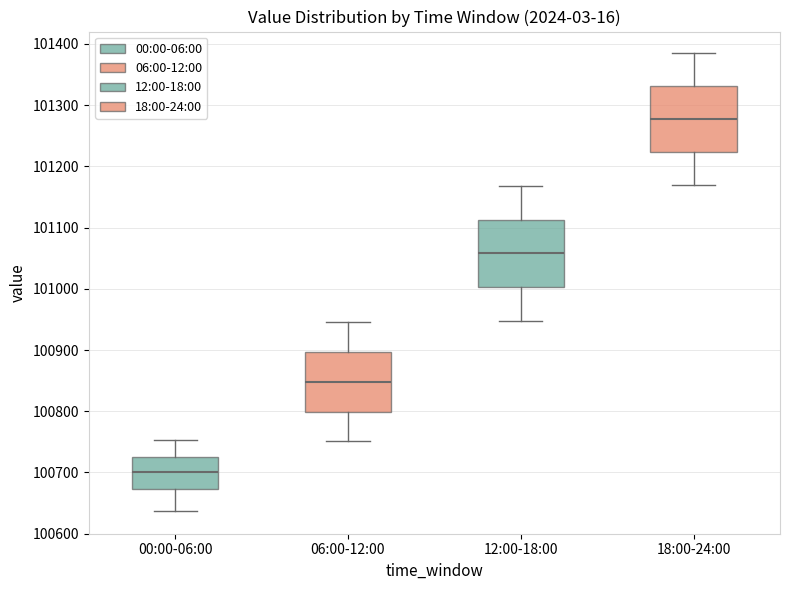

Reading left to right, transcribe this box plot: for each box, give where its median line is, the range the box spans, and where its two whiskers end, as read against the y-axis. The values are not printed on the chart, so give them approximately, as read against the axis.

00:00-06:00: median 100700, box 100670 to 100730, whiskers 100640 to 100750
06:00-12:00: median 100850, box 100800 to 100900, whiskers 100750 to 100950
12:00-18:00: median 101060, box 101000 to 101110, whiskers 100950 to 101170
18:00-24:00: median 101280, box 101220 to 101330, whiskers 101170 to 101380